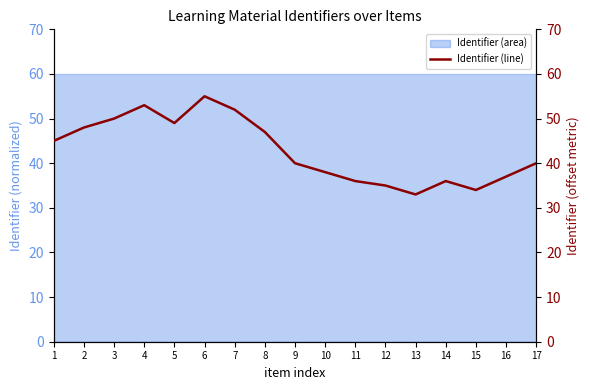

What is the change in value from 11 to 12?

-1